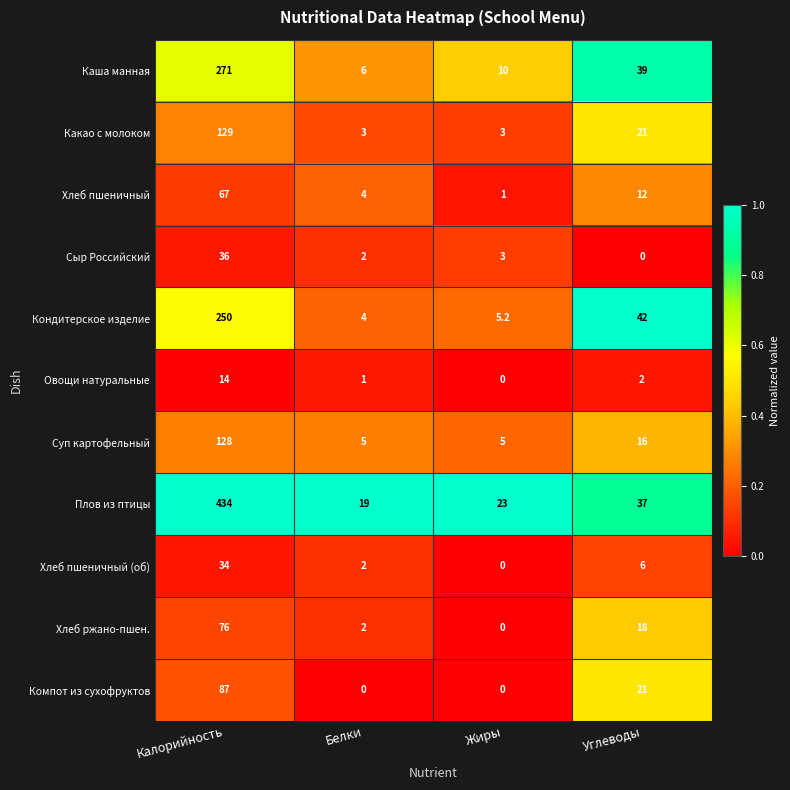

List the labels in order of Овощи натуральные value, smallest first.

Жиры, Белки, Углеводы, Калорийность